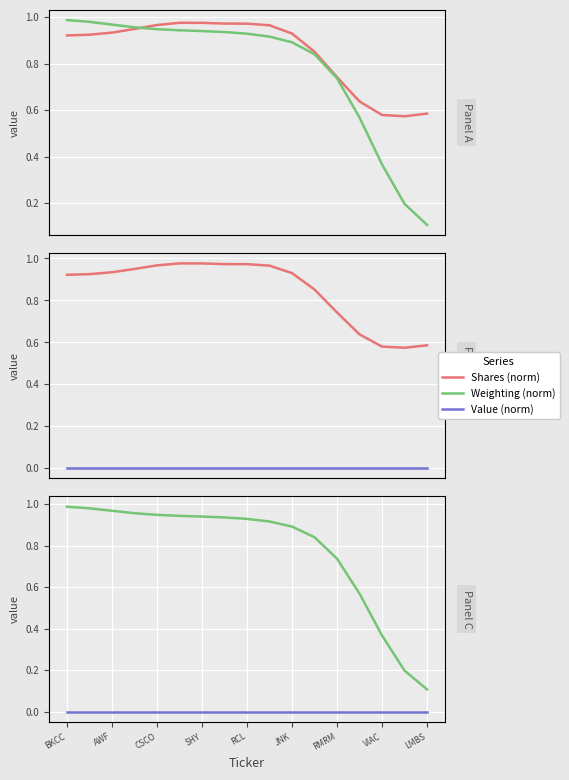

What is the spread (max minus min) of values at LMBS?

0.6